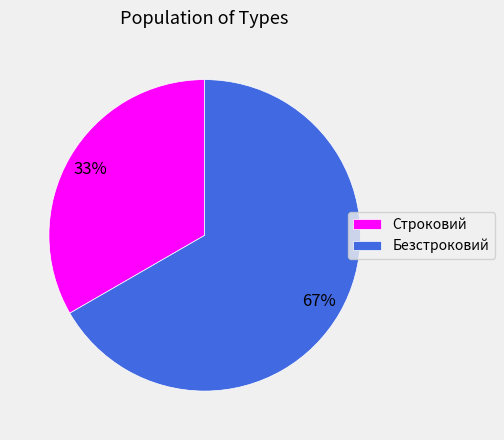

Count the number of slices in the pie.

2